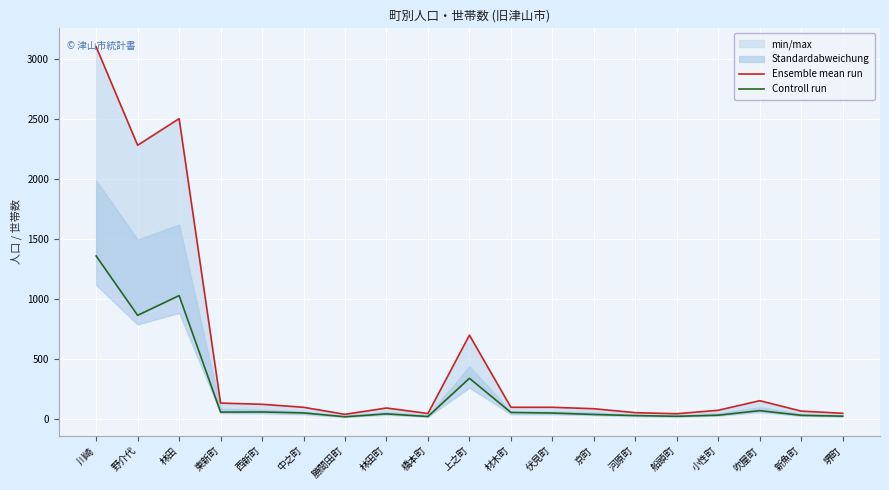

Rank the categories by Ensemble mean run value from lowest to highest.

勝間田町, 船頭町, 橋本町, 堺町, 河原町, 新魚町, 小性町, 京町, 林田町, 中之町, 材木町, 伏見町, 西新町, 東新町, 吹屋町, 上之町, 野介代, 林田, 川崎